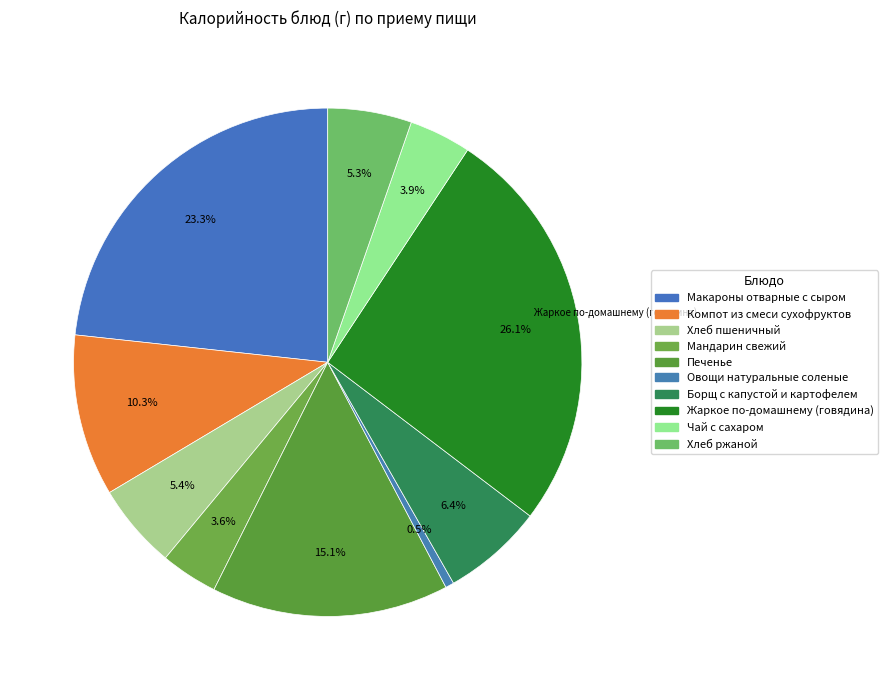

What is the ratio of the value at Мандарин свежий to the value at Макароны отварные с сыром?

0.2